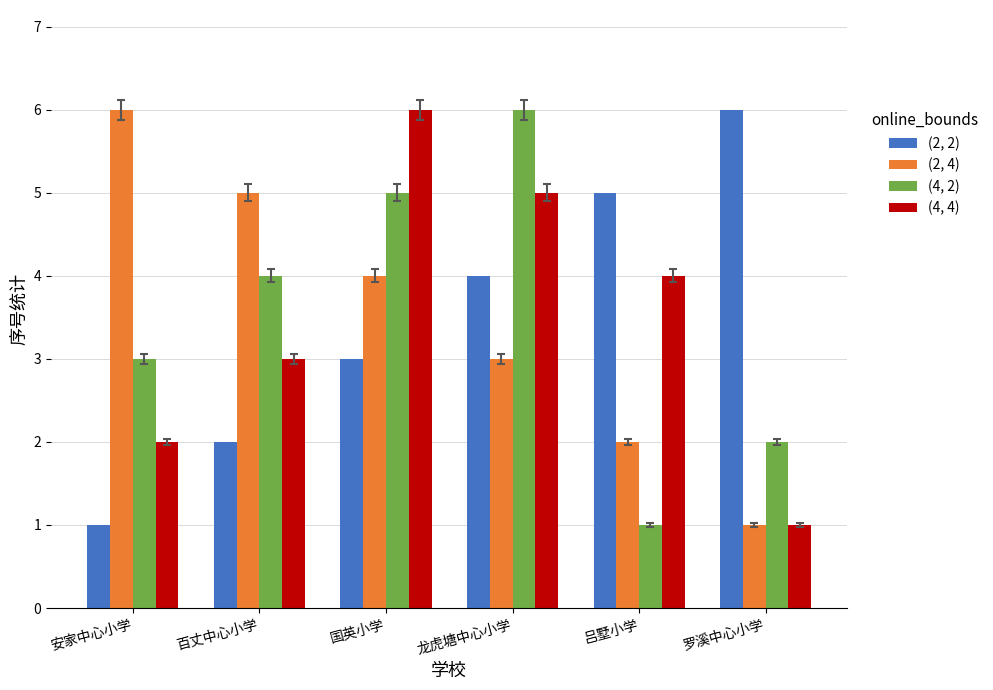

Are the bars horizontal?

No